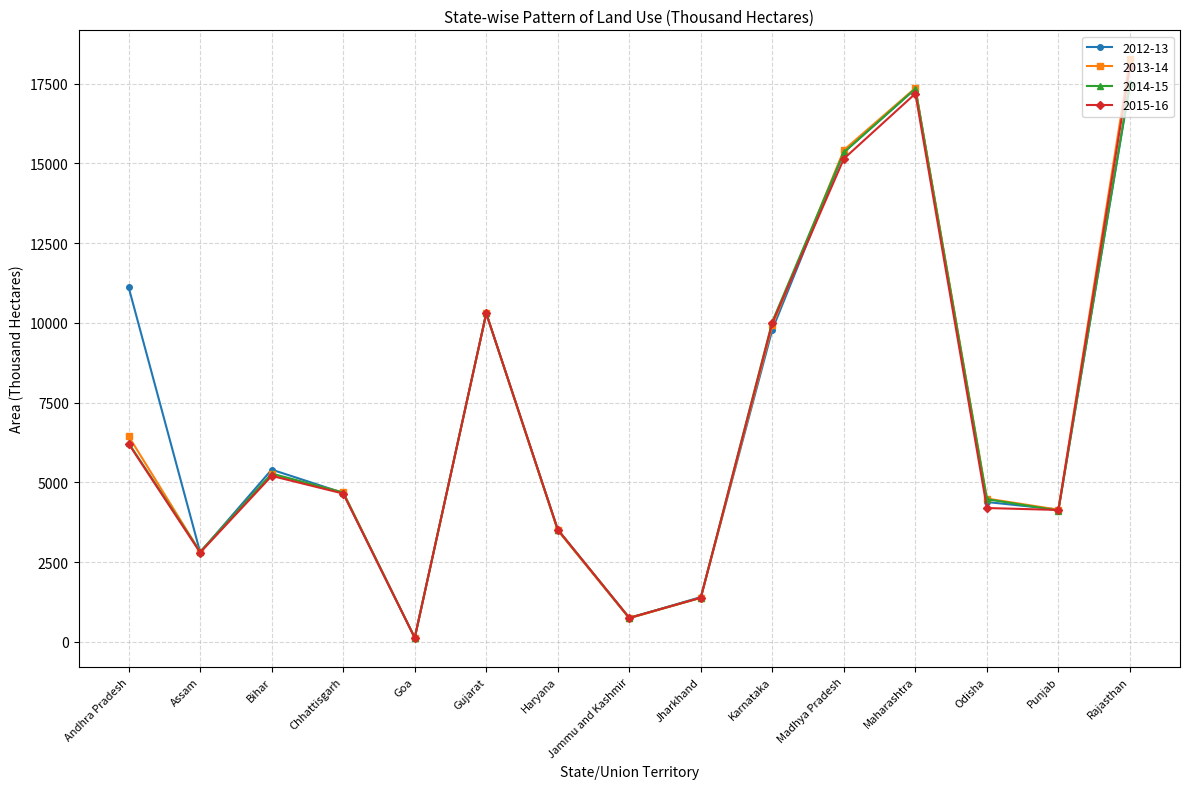

What is the difference between the maximum and minimum values in the 2013-14 series?

18139